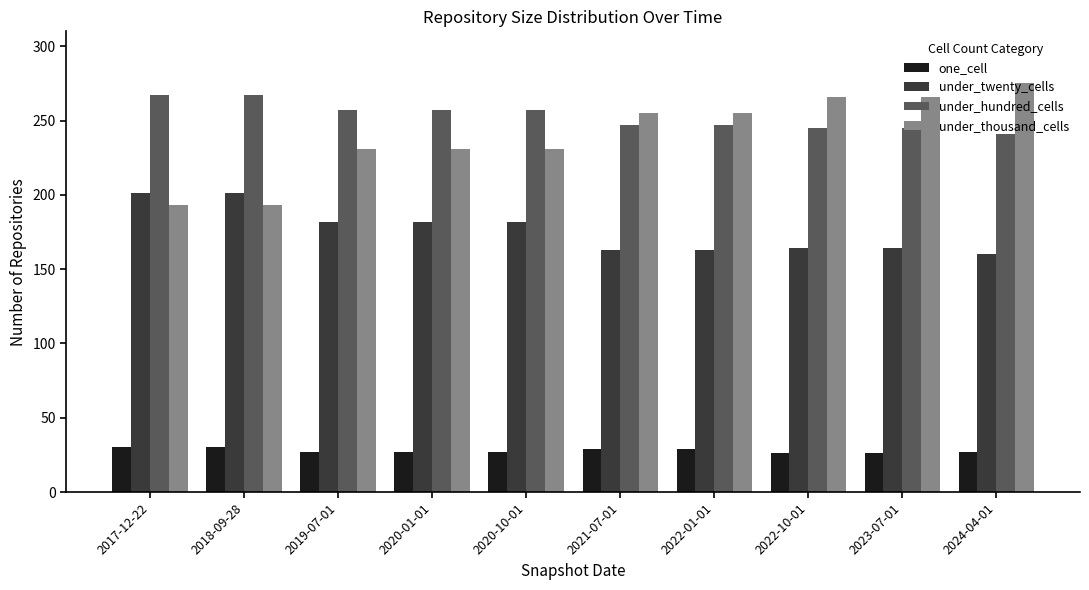

What is the maximum value shown in the chart?

275